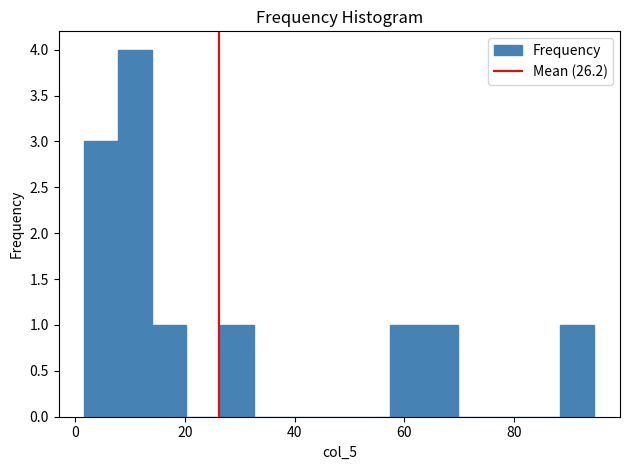

Around what value on the x-axis is the tallest bar? Give the approximate position of its centre, as read against the axis.

10